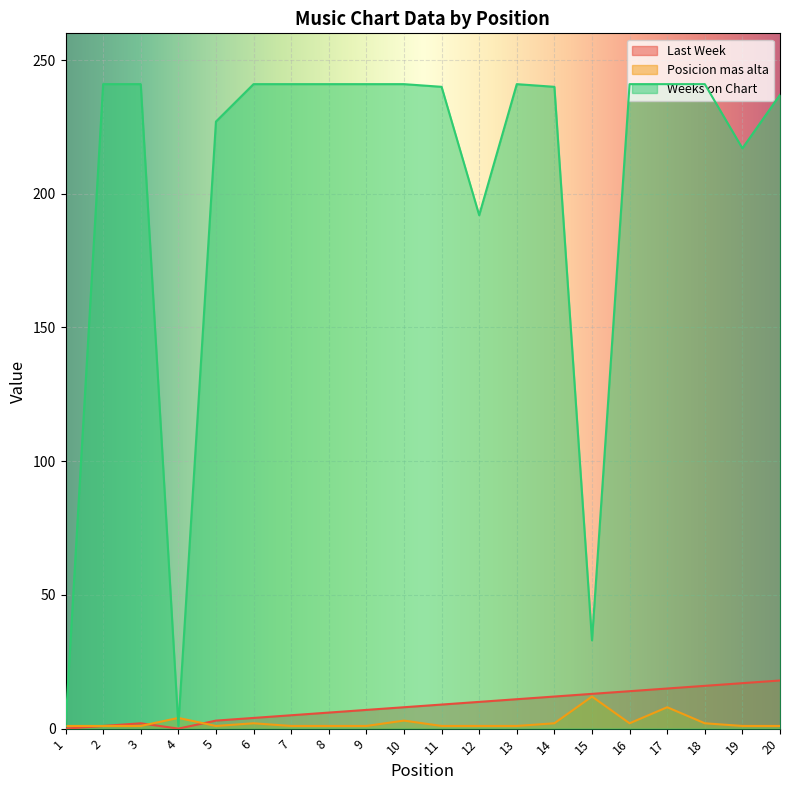

What is the value of the Posicion mas alta point at the 4th from the left?

4